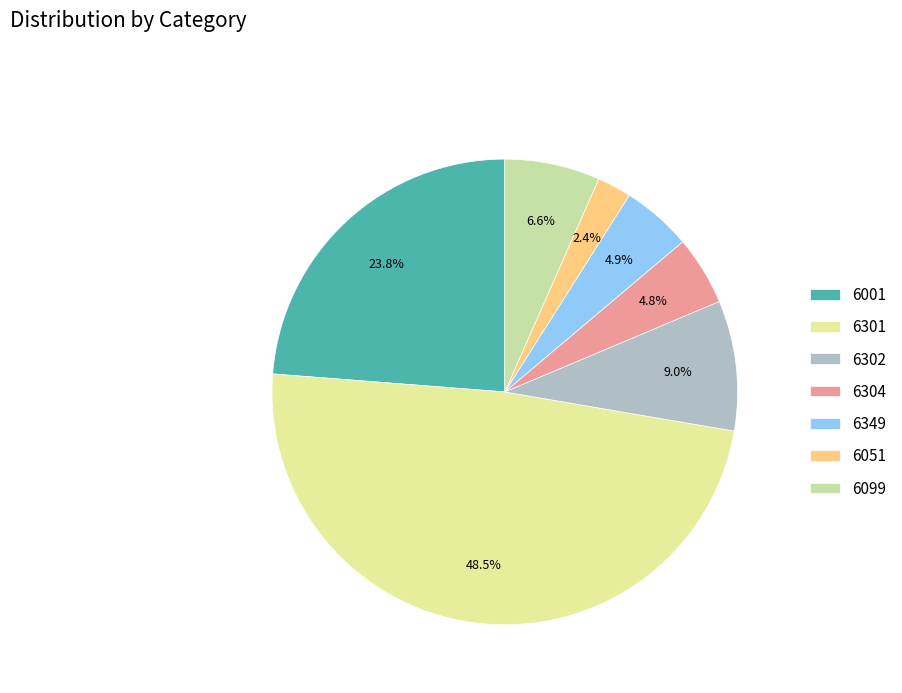

To the nearest percent, what is the average slice percentage?

14%